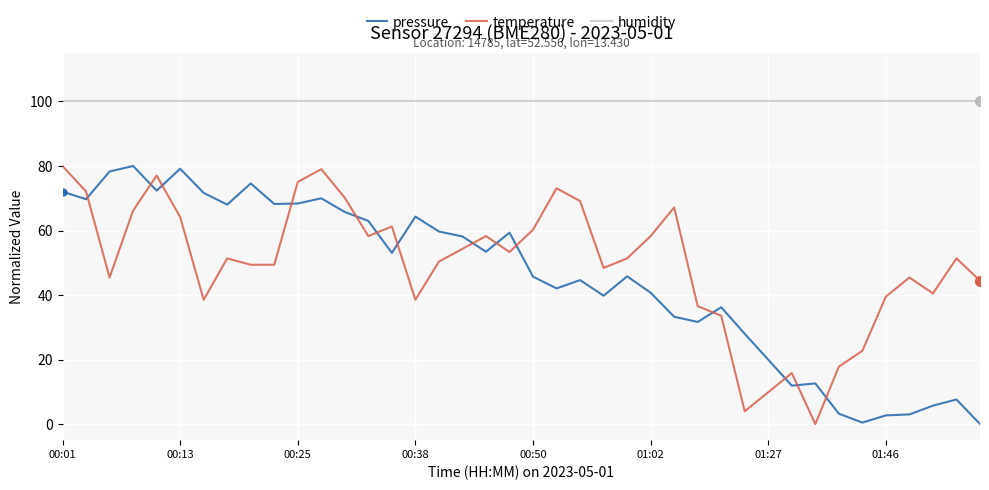

True or false: humidity and temperature cross at least once.

False